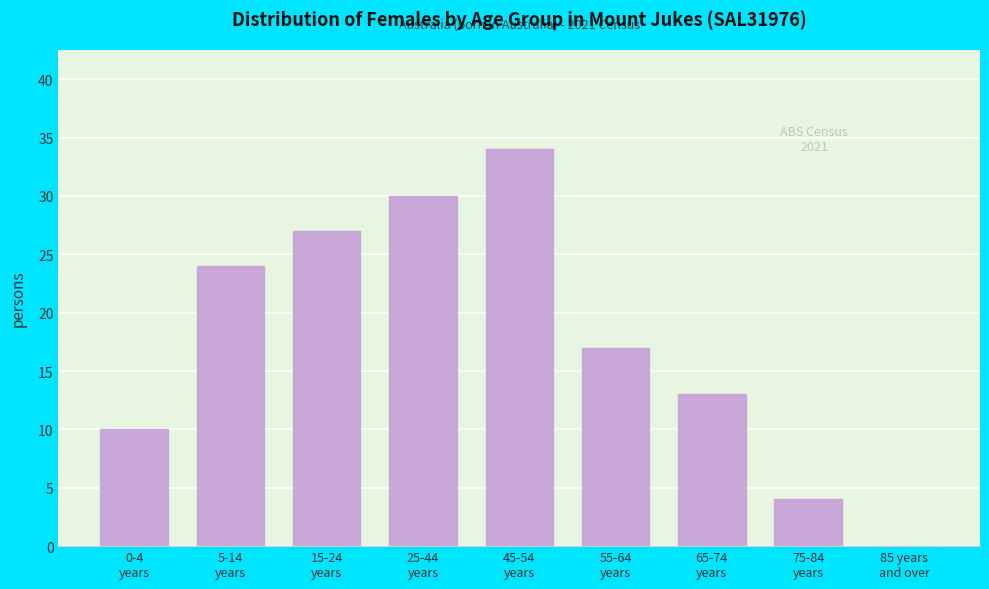

What is the maximum value shown in the chart?

34